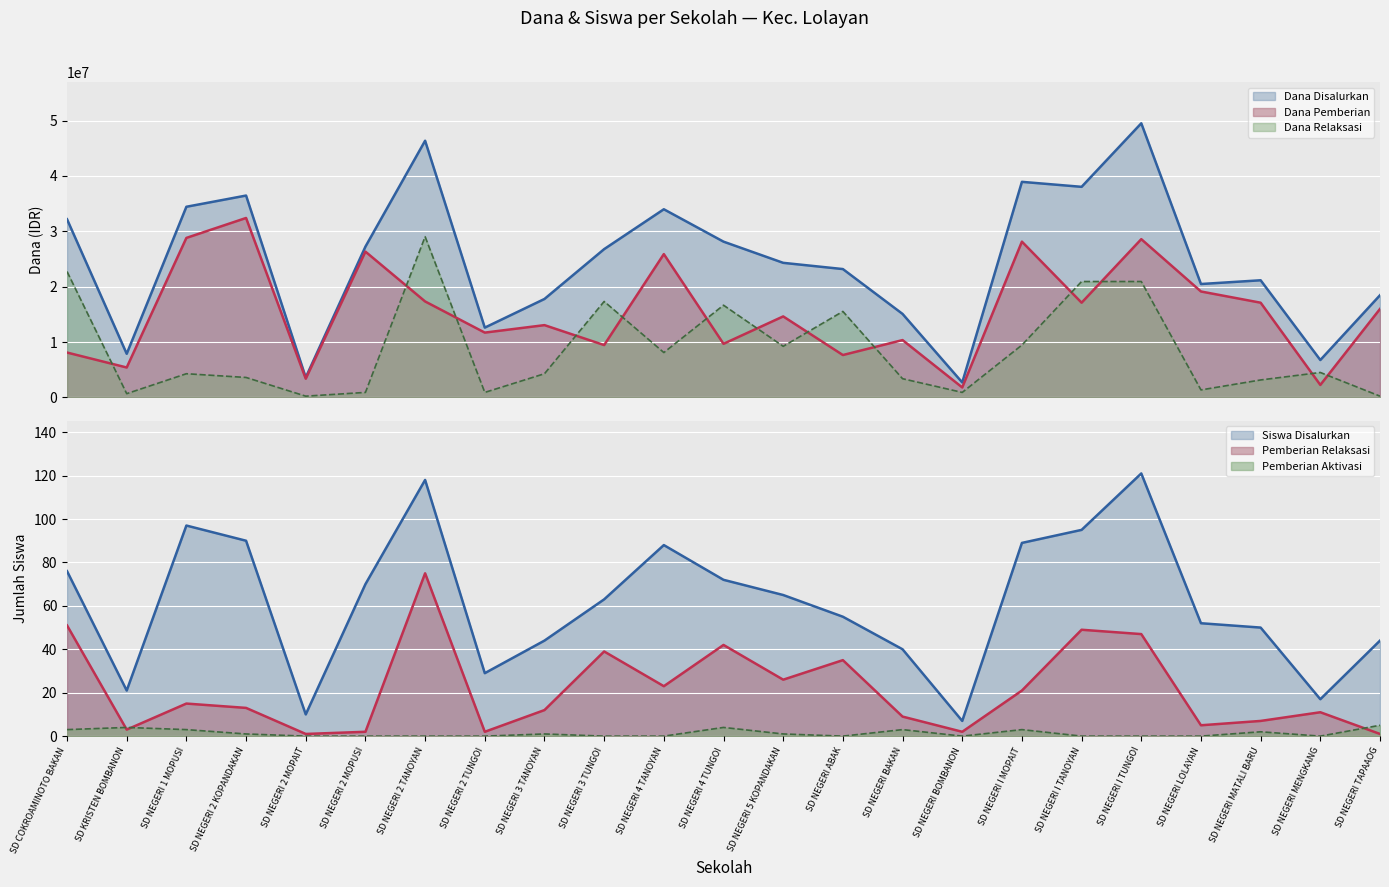

True or false: Pemberian Relaksasi and Dana Pemberian intersect in this chart.

False